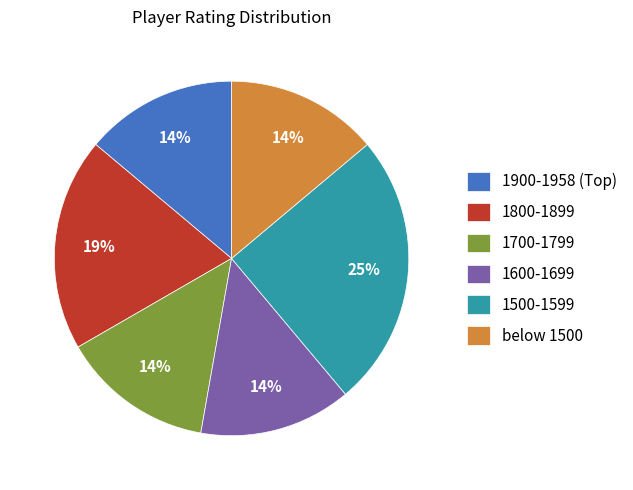

Is there any slice that represents more than half of the pie?

No